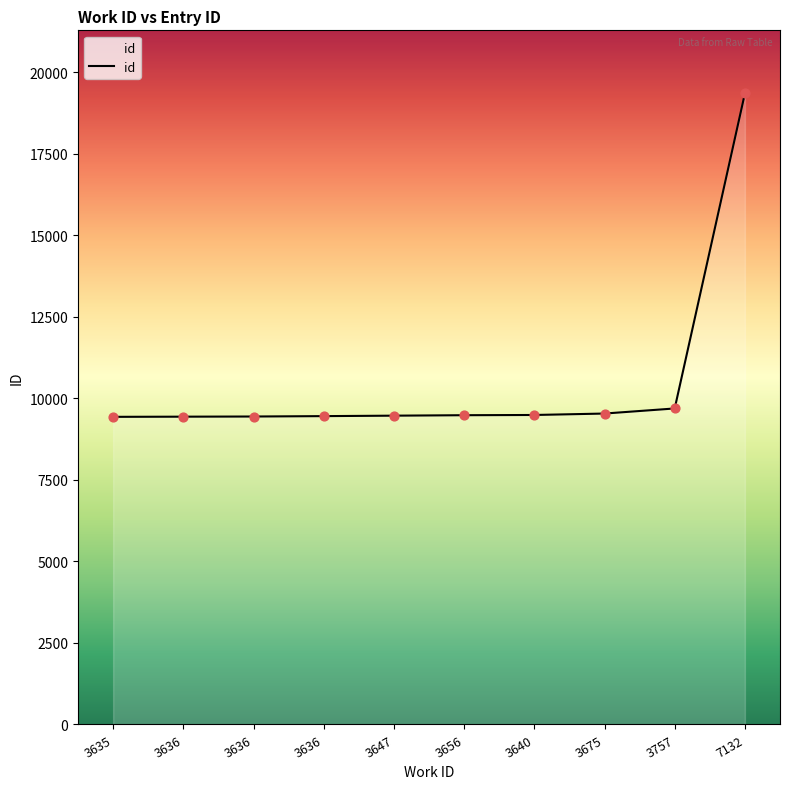

Approximately how many times larger is the value at 3636 compared to 3656?

1.0